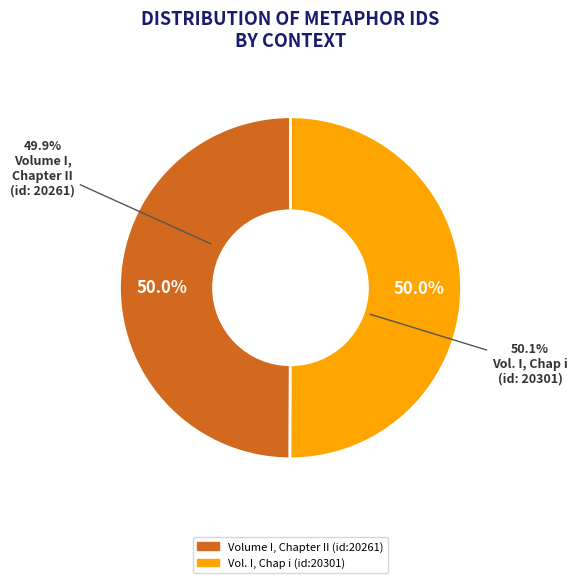

Which category has the smallest portion of the pie?

Volume I, Chapter II (id:20261)